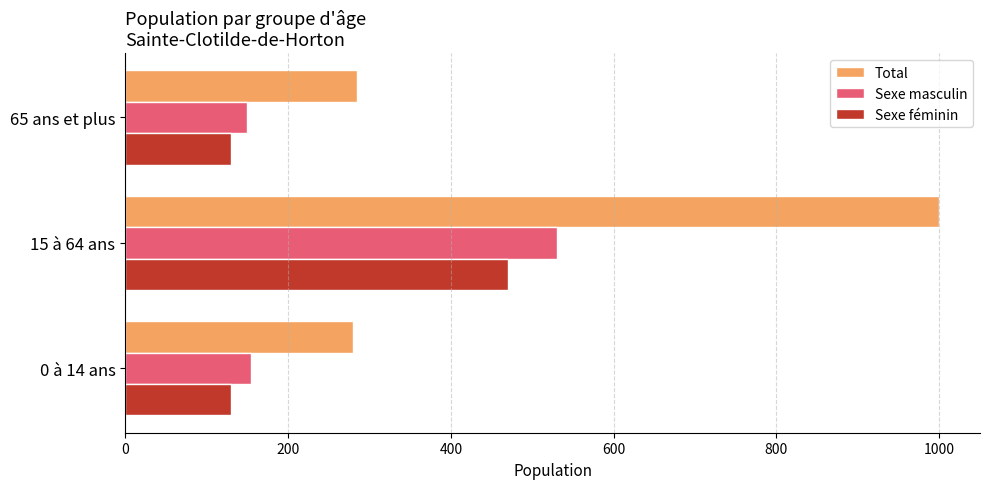

Which label corresponds to the largest value in the chart?

15 à 64 ans